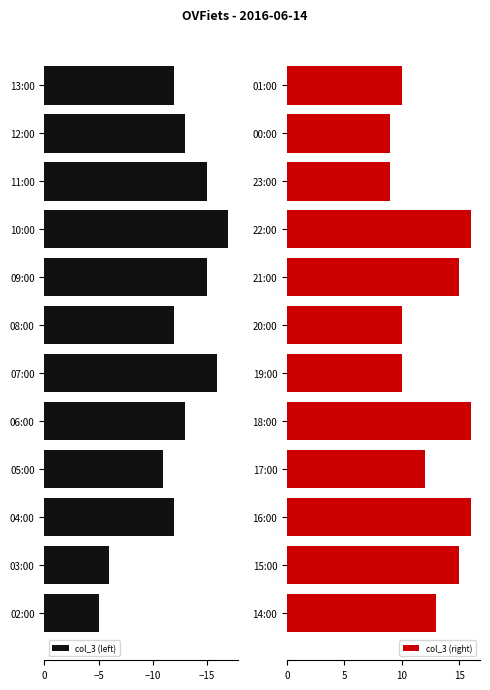

What are all the series names shown in the legend?

col_3 (left), col_3 (right)